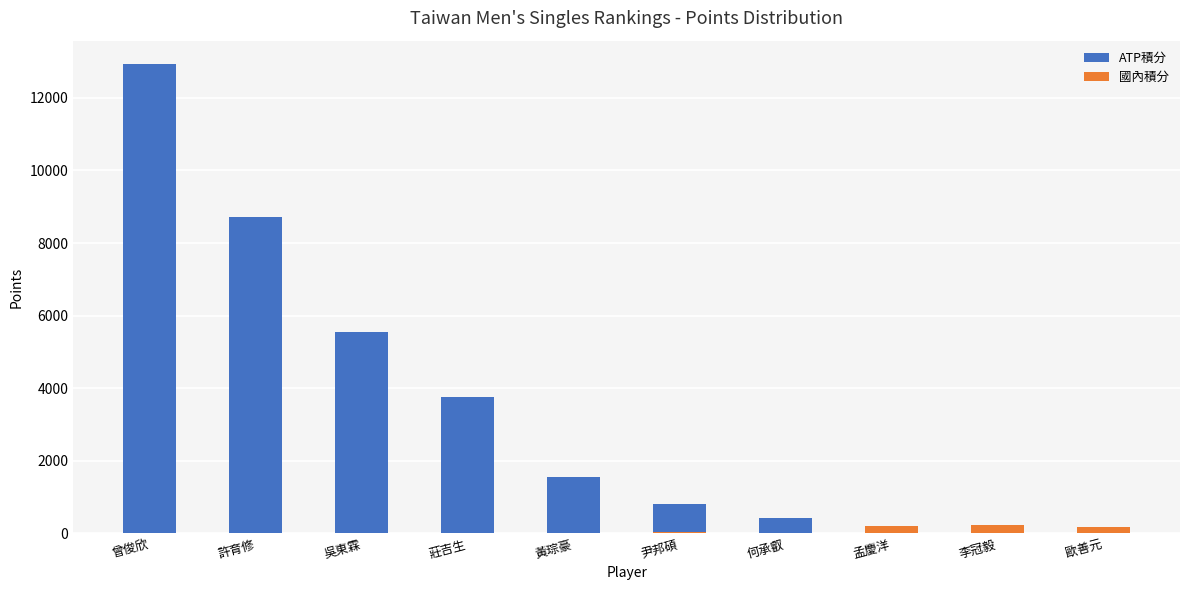

What is the sum of the ATP積分 values at 尹邦碩 and 曾俊欣?

13740